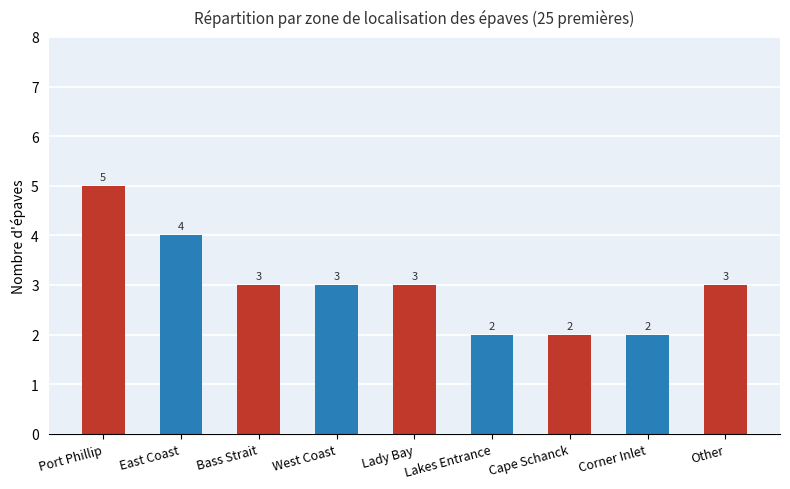

The chart shows a value of 6 at East Coast. True or false?

False